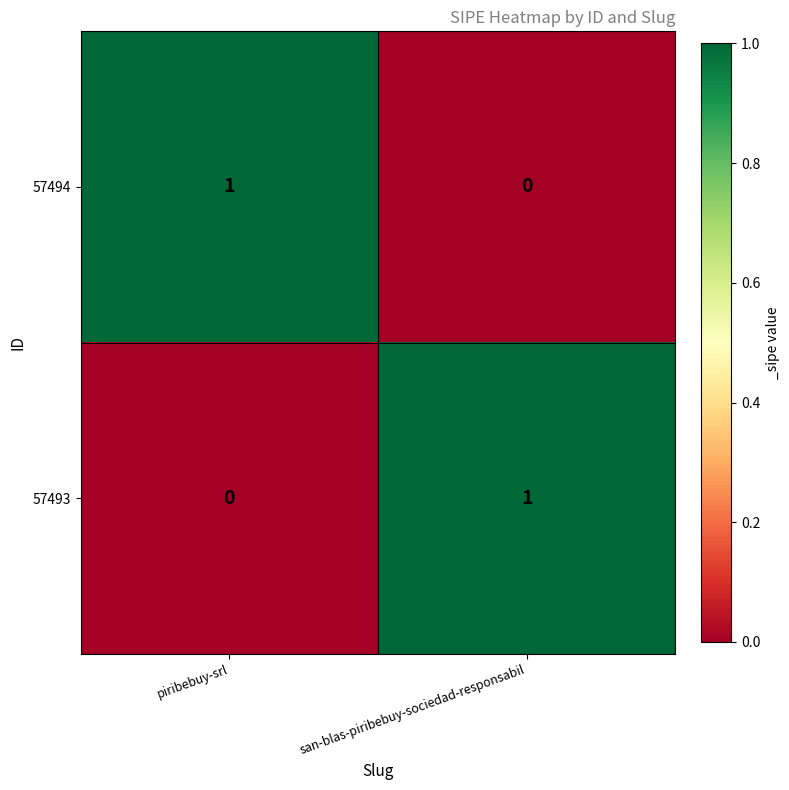

True or false: 57494 has a value of 0 at san-blas-piribebuy-sociedad-responsabil.

True